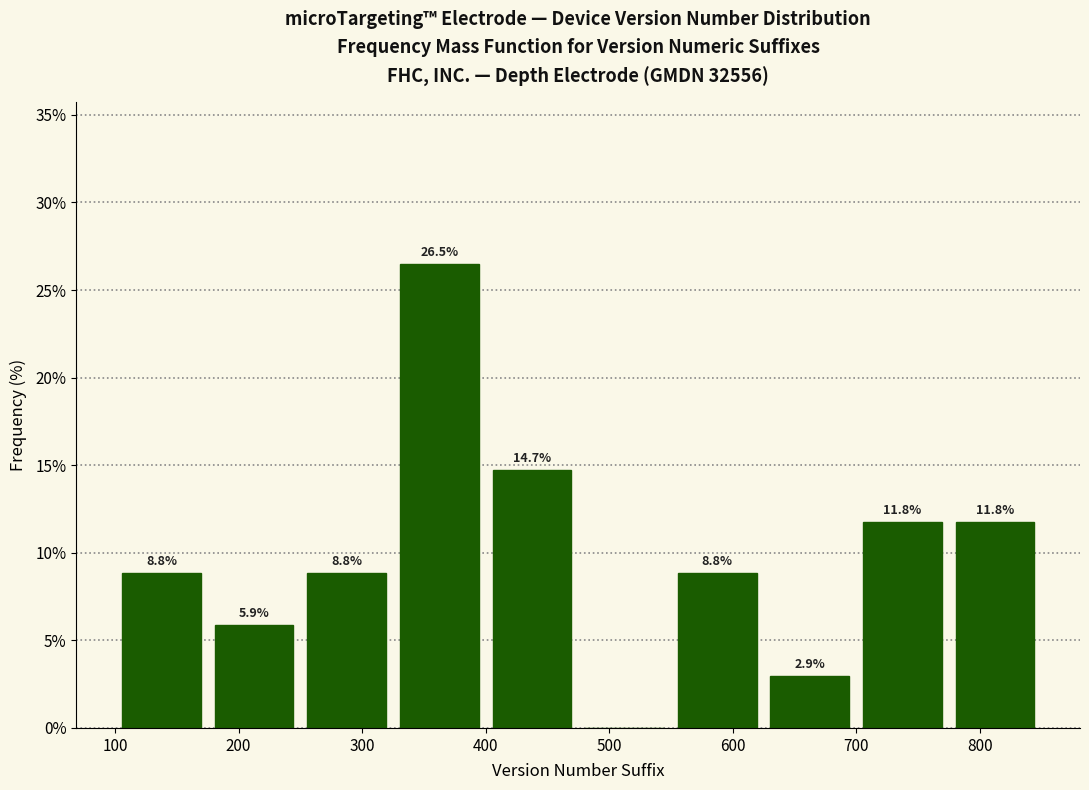

Over which range of the x-axis is the bar tallest?

325 to 400